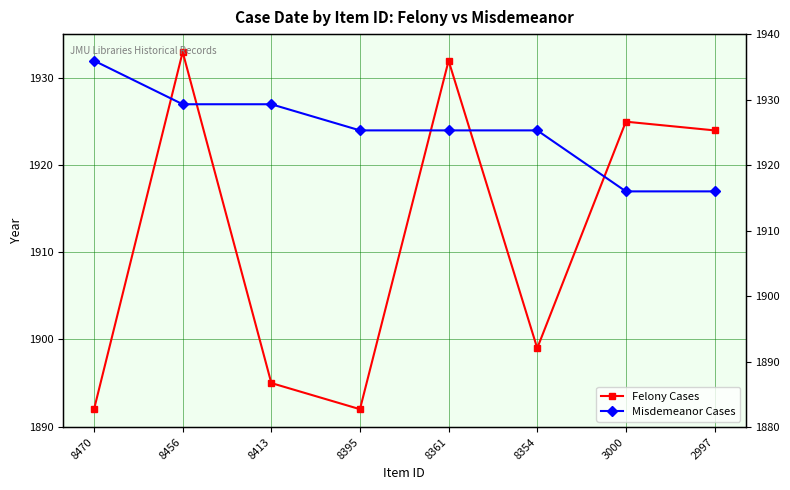

List the series in order of their overall mean, highest first.

Misdemeanor Cases, Felony Cases